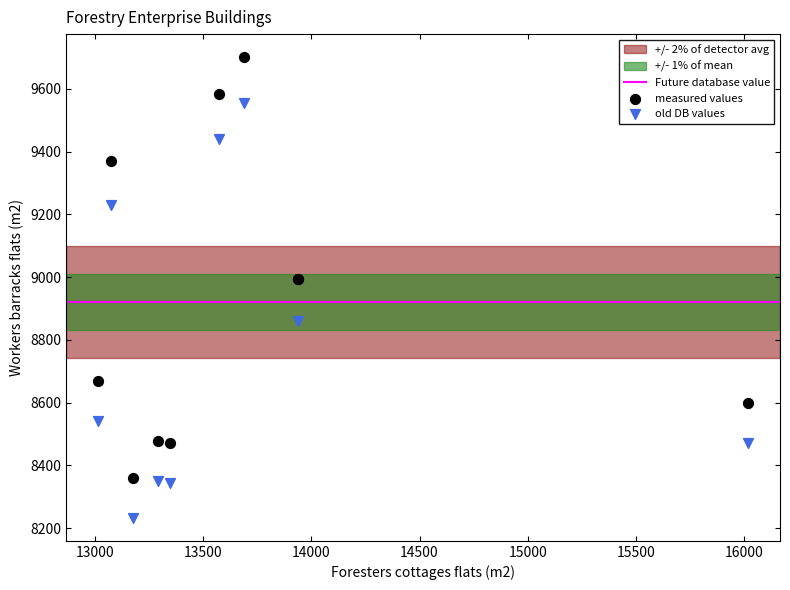

Which series has the widest spread of Y values?

measured values